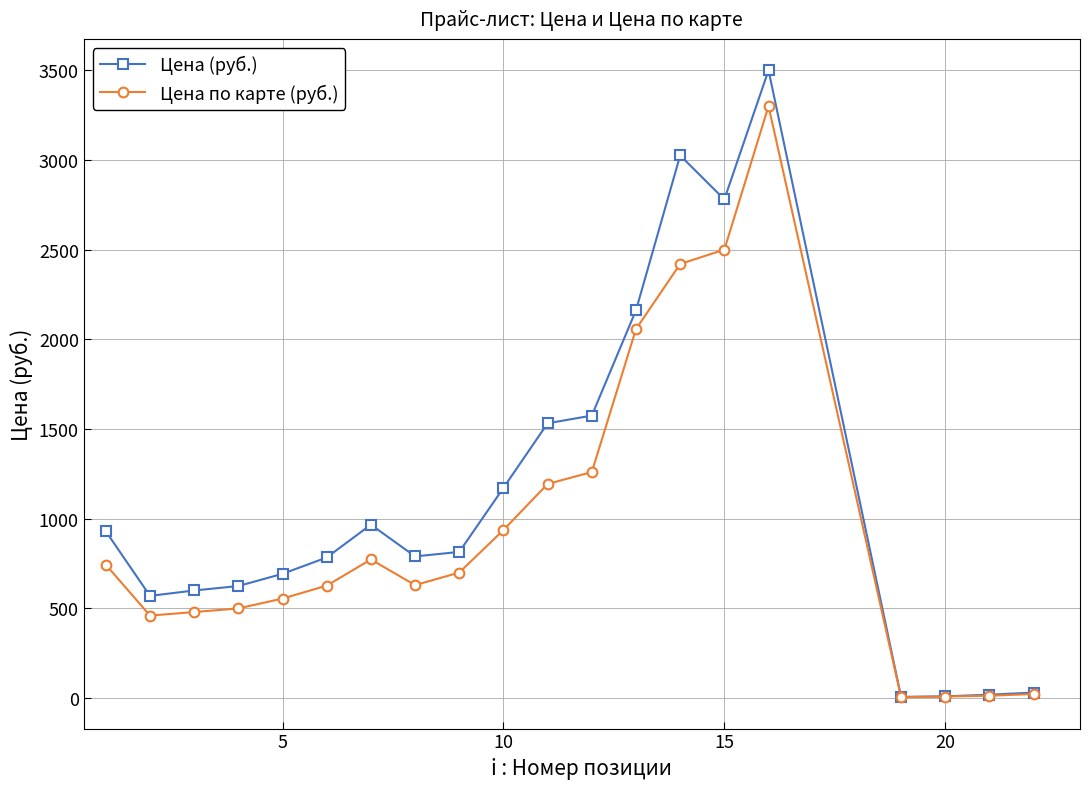

Rank the series by their maximum value, from highest to lowest.

Цена (руб.), Цена по карте (руб.)